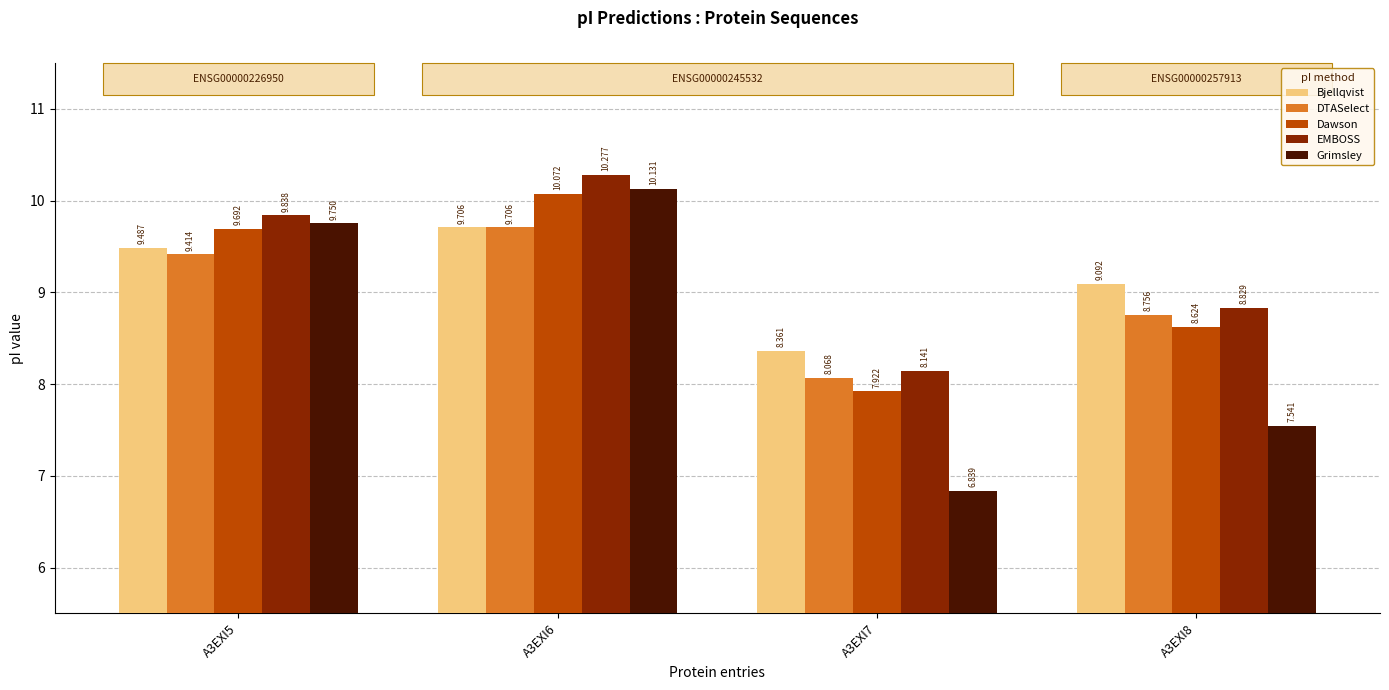

Between A3EXI7 and A3EXI8, which series saw the biggest shift?

Bjellqvist